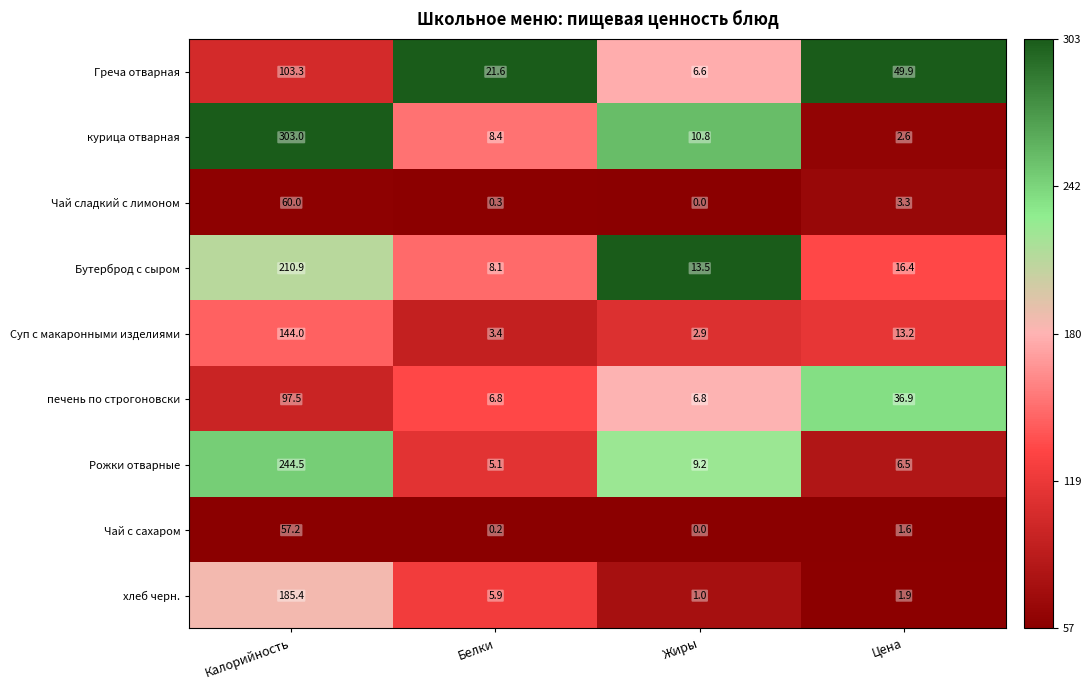

Count the number of categories in the chart.

4